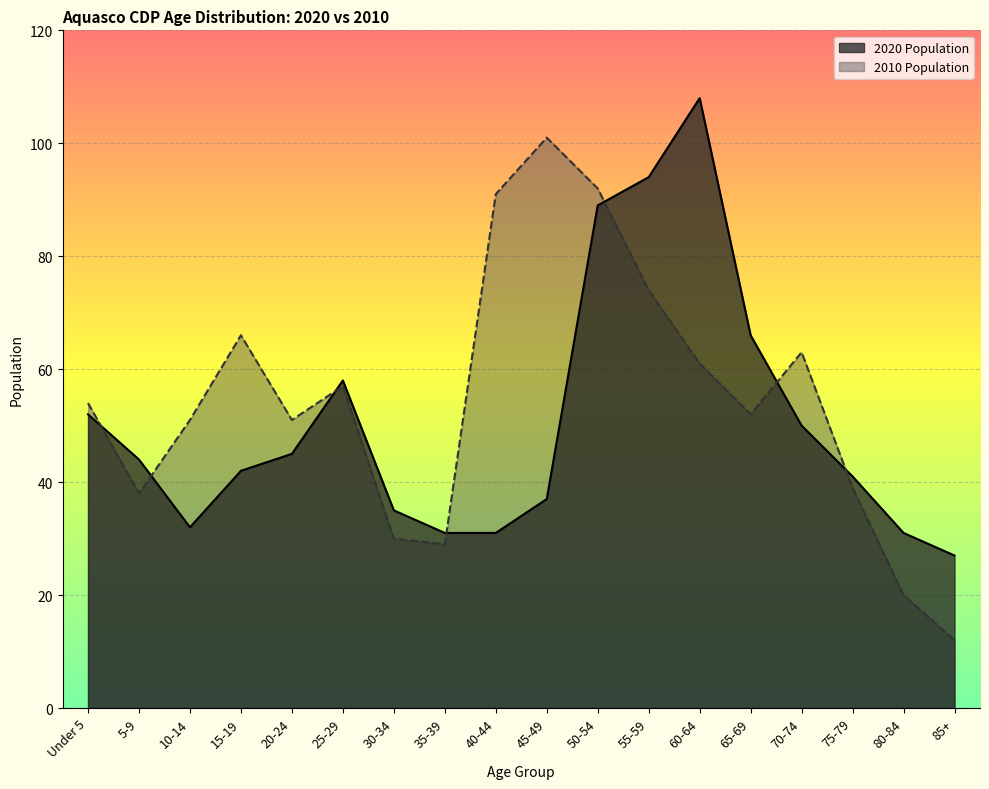

True or false: 2010 Population has more than 0 interior local peaks.

True